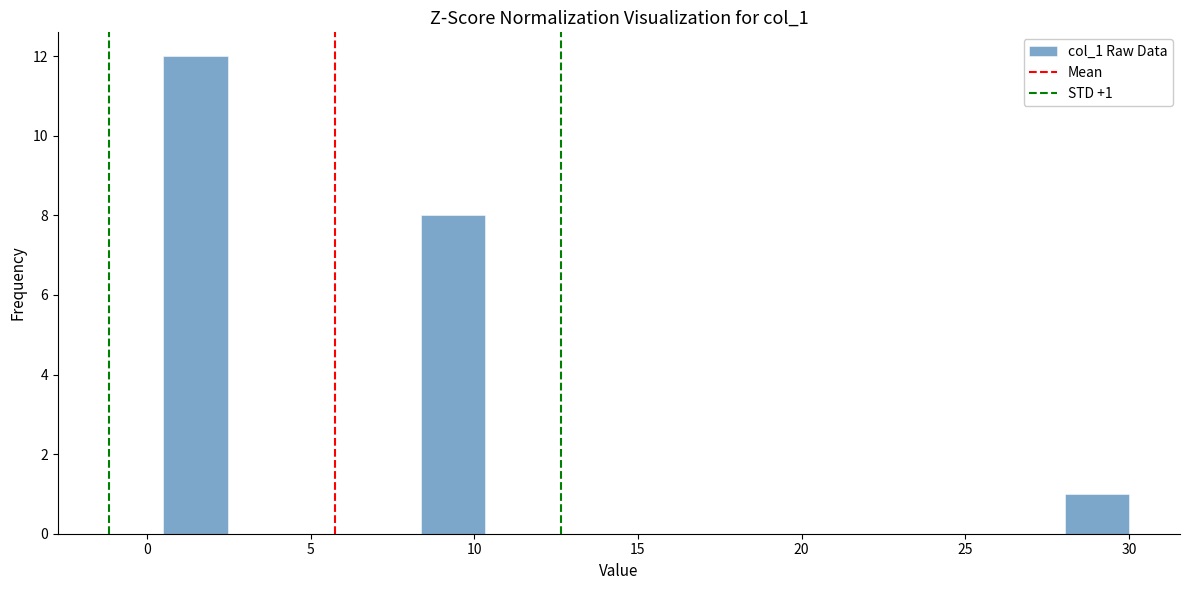

Around what value on the x-axis is the tallest bar? Give the approximate position of its centre, as read against the axis.

1.5